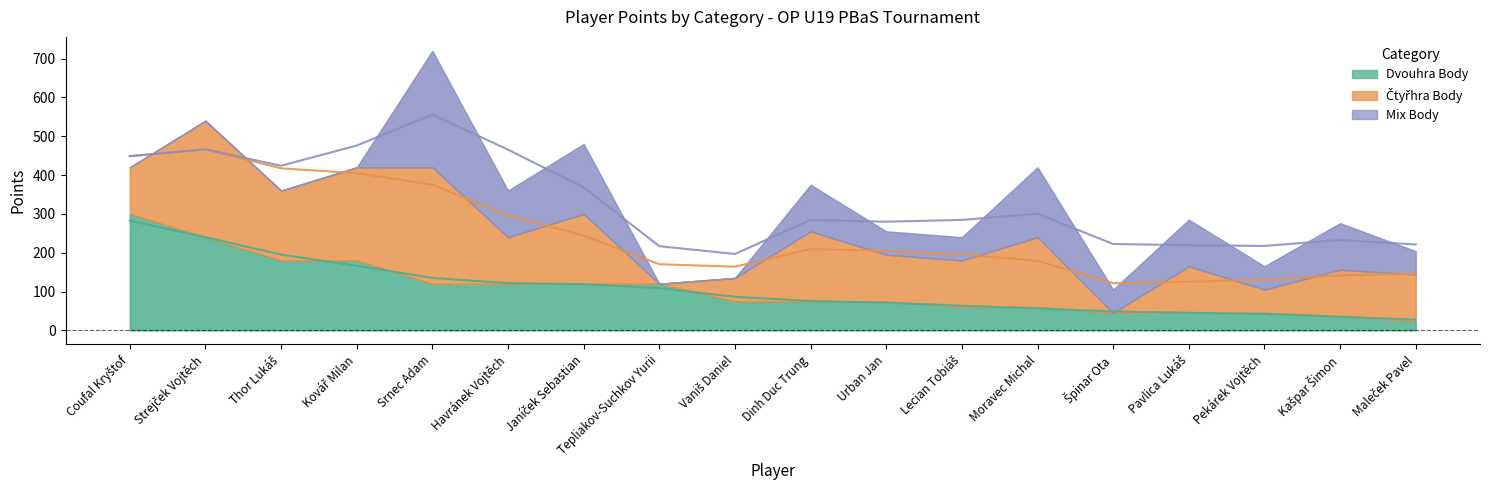

True or false: Dvouhra Body has more than 0 points higher than both neighbors.

False